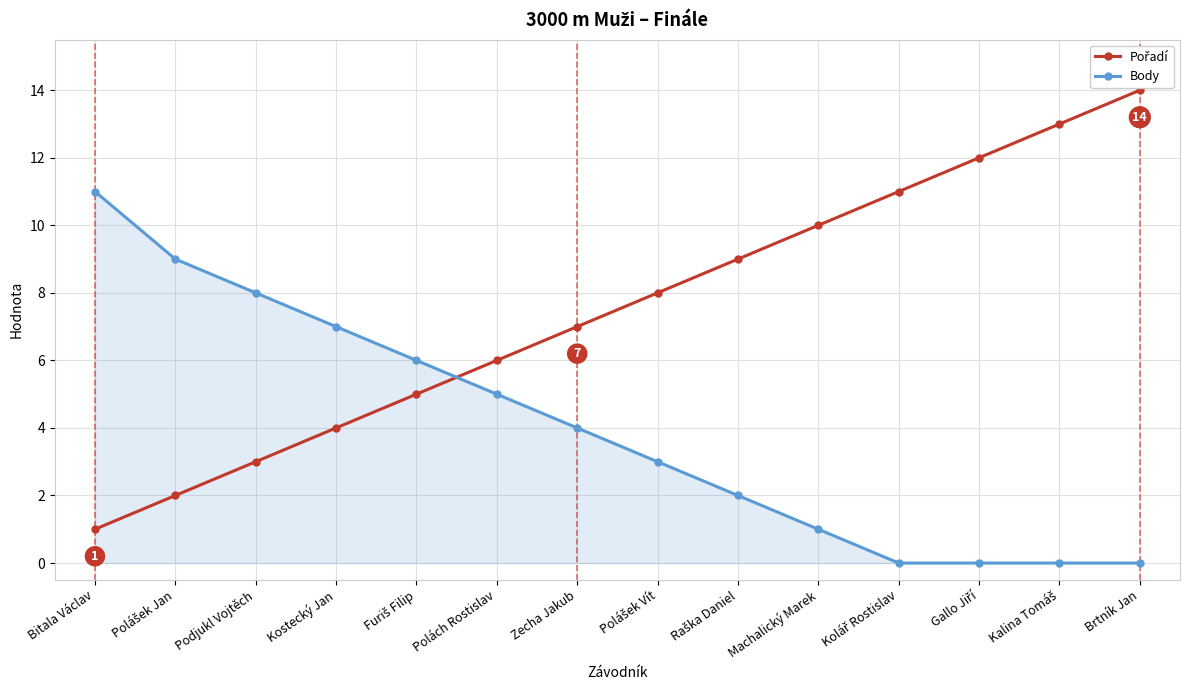

What is the greatest value displayed?

14